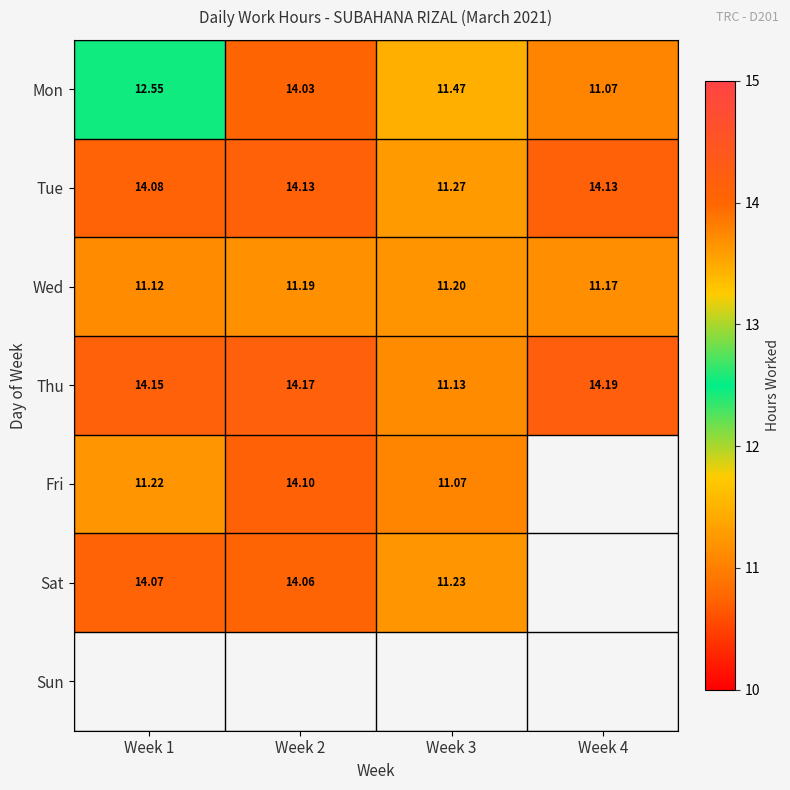

What is the difference between the highest and lowest values at Week 3?

0.4